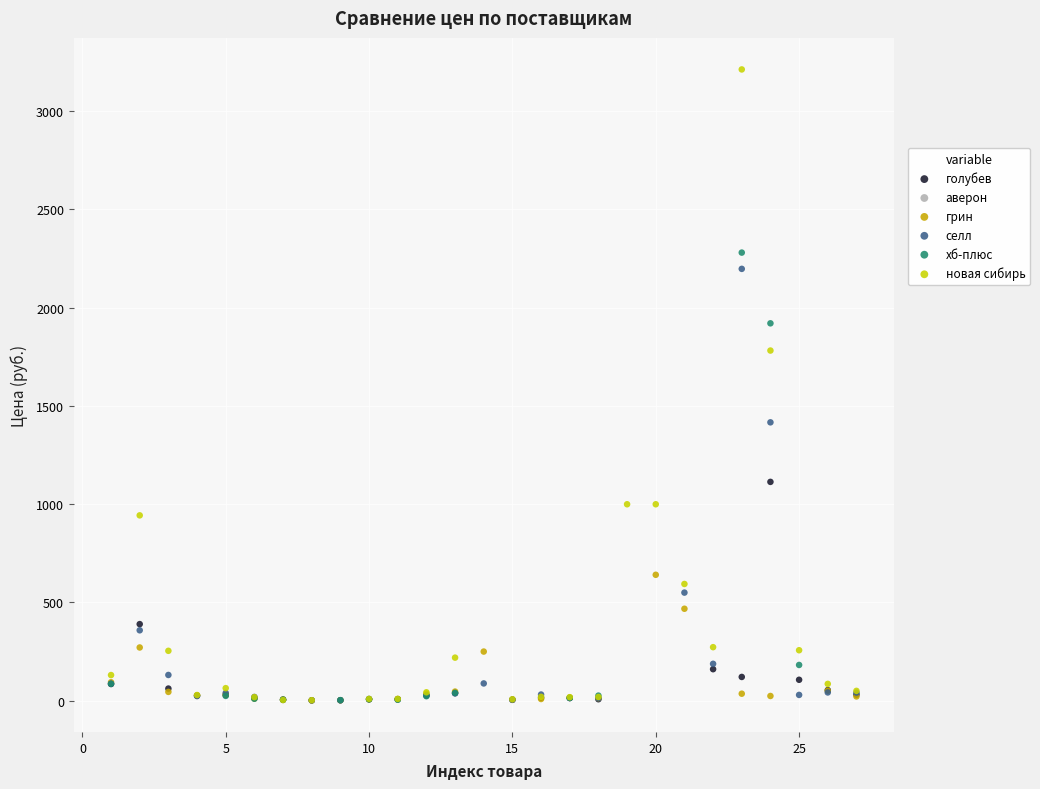

Which series reaches the maximum Y coordinate?

новая сибирь